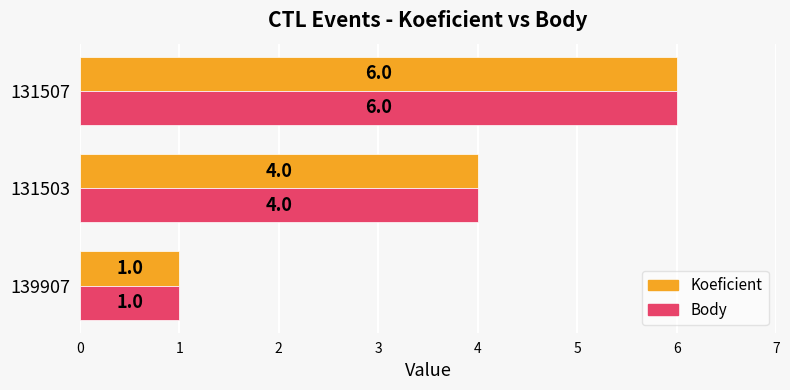

Is the value of Koeficient at 131503 greater than the value of Body at 131507?

No